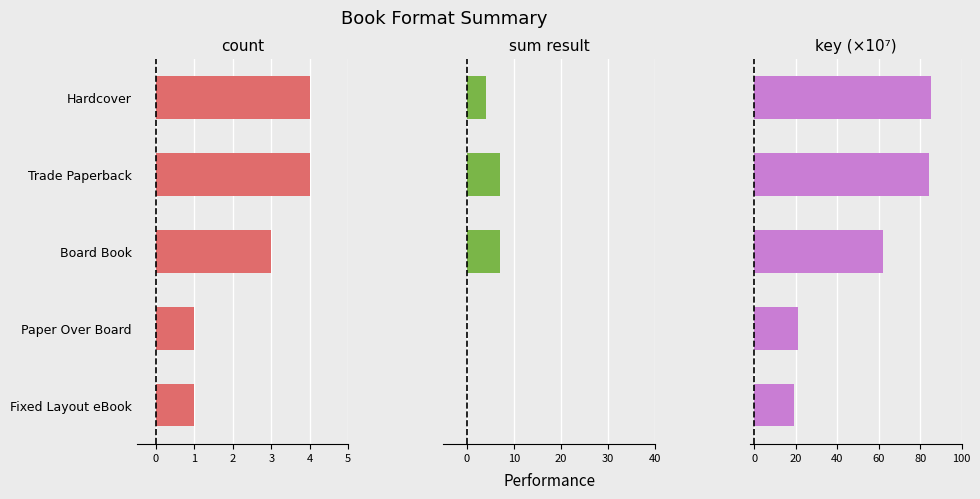

Which series changed the most between Trade Paperback and Board Book?

Key (scaled)